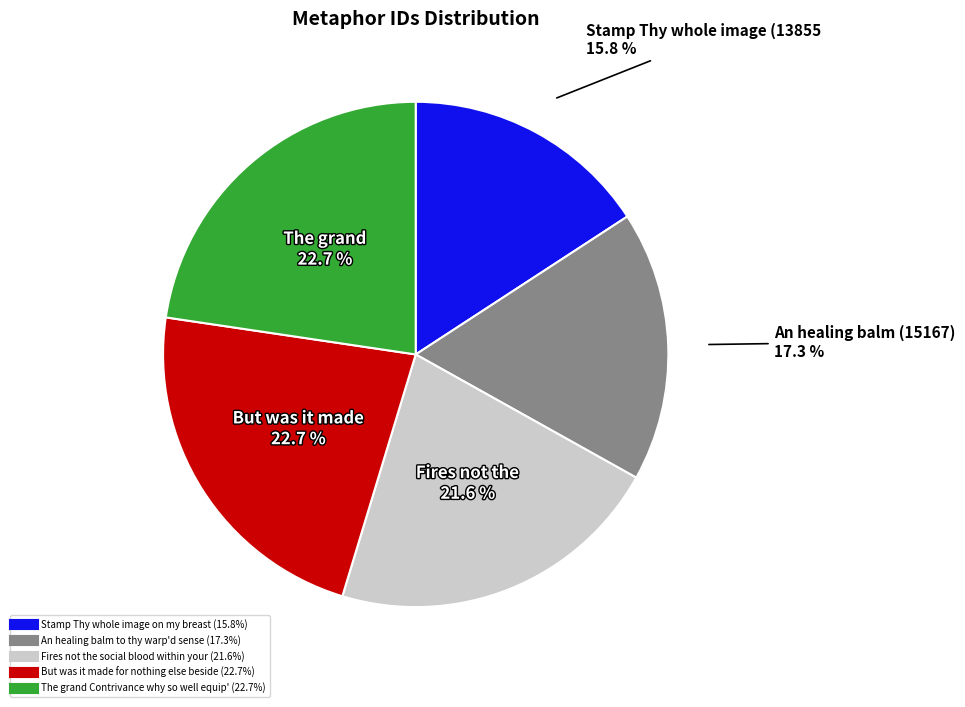

Is there a majority slice in this chart?

No